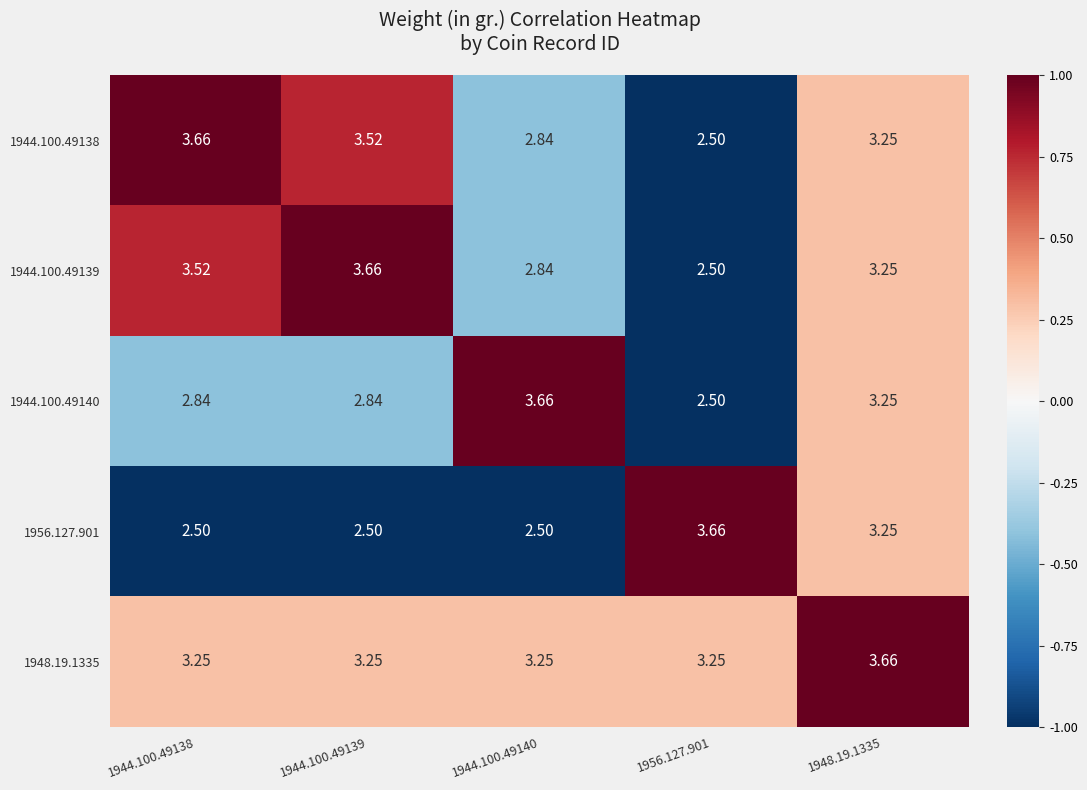

Is the value of 1956.127.901 at 1944.100.49139 greater than the value of 1944.100.49140 at 1948.19.1335?

No